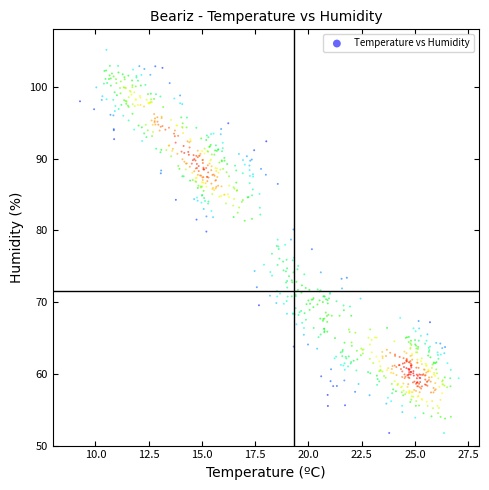

What is the range of X values (max minus min)?

17.8